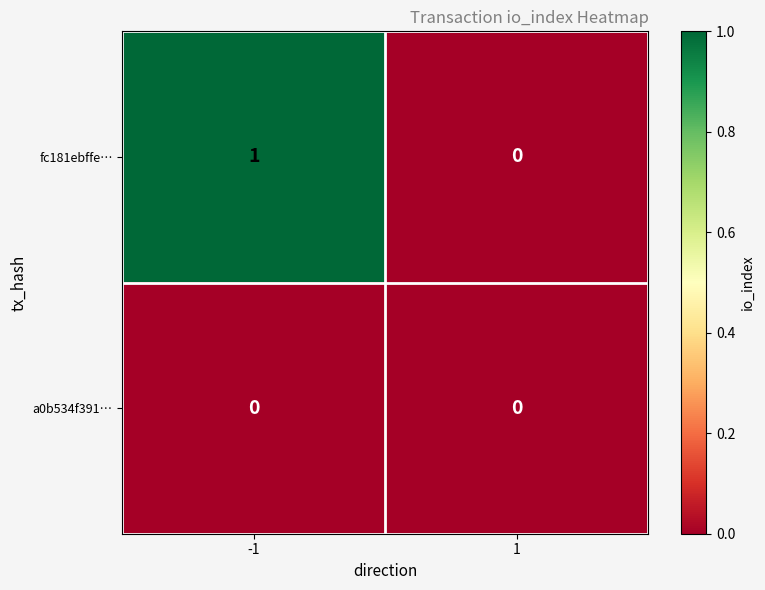

Between -1 and 1, which series saw the biggest shift?

fc181ebffe…